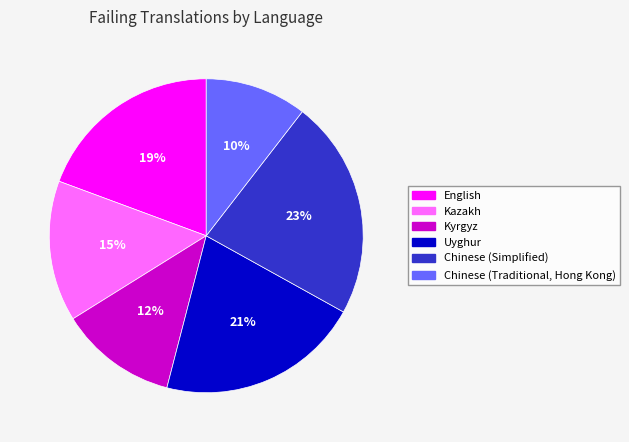

Is Kazakh the majority of the pie?

No